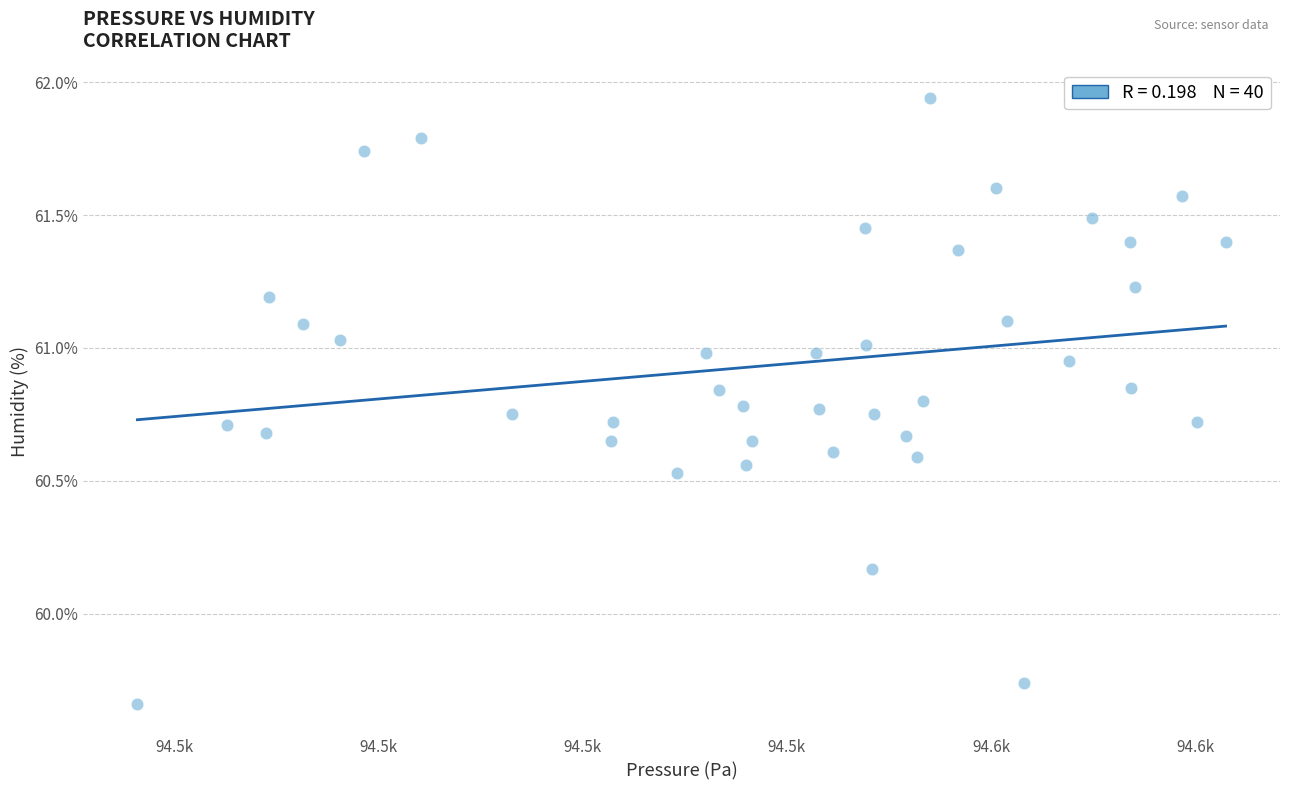

What is the range of X values (max minus min)?

106.6